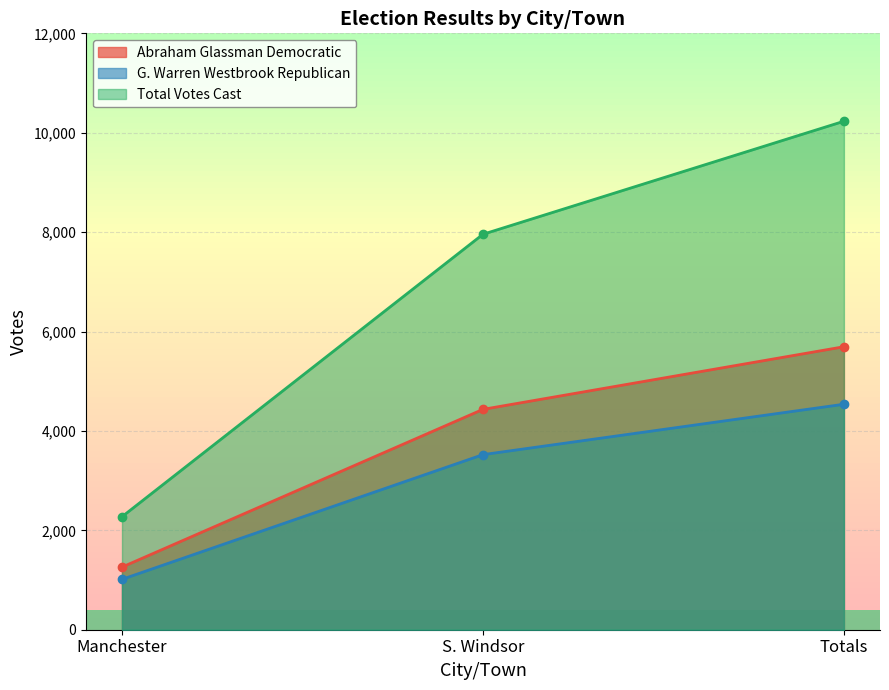

List the labels in order of Abraham Glassman Democratic value, smallest first.

Manchester, S. Windsor, Totals